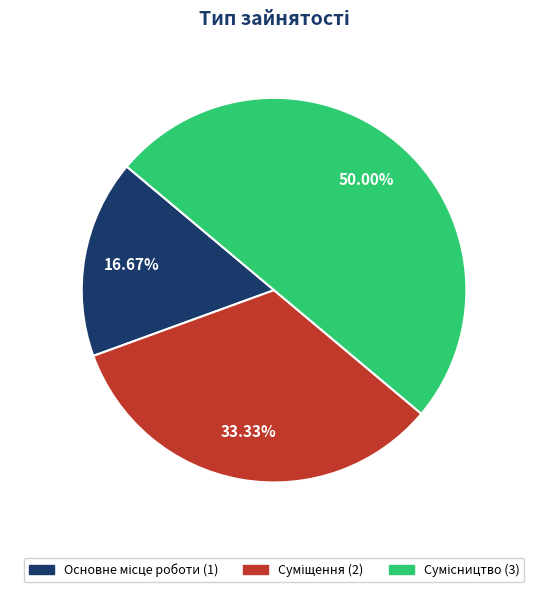

How many slices are in this pie chart?

3